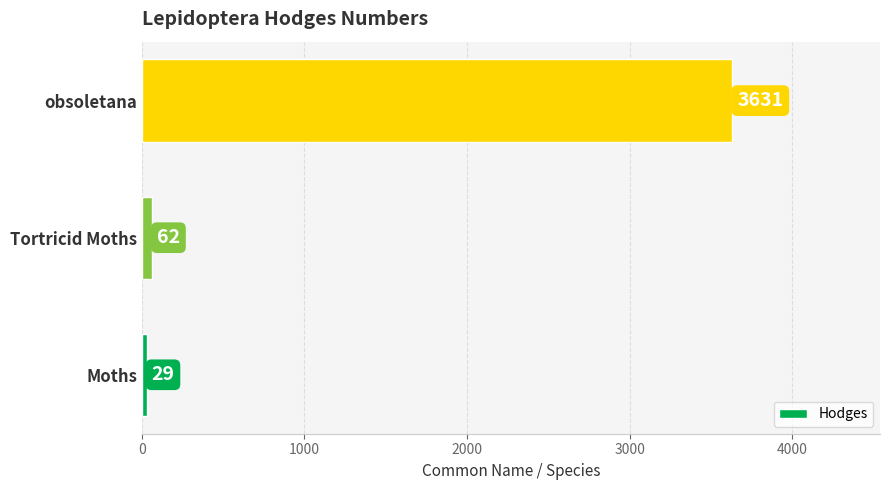

What is the greatest value displayed?

3631.0